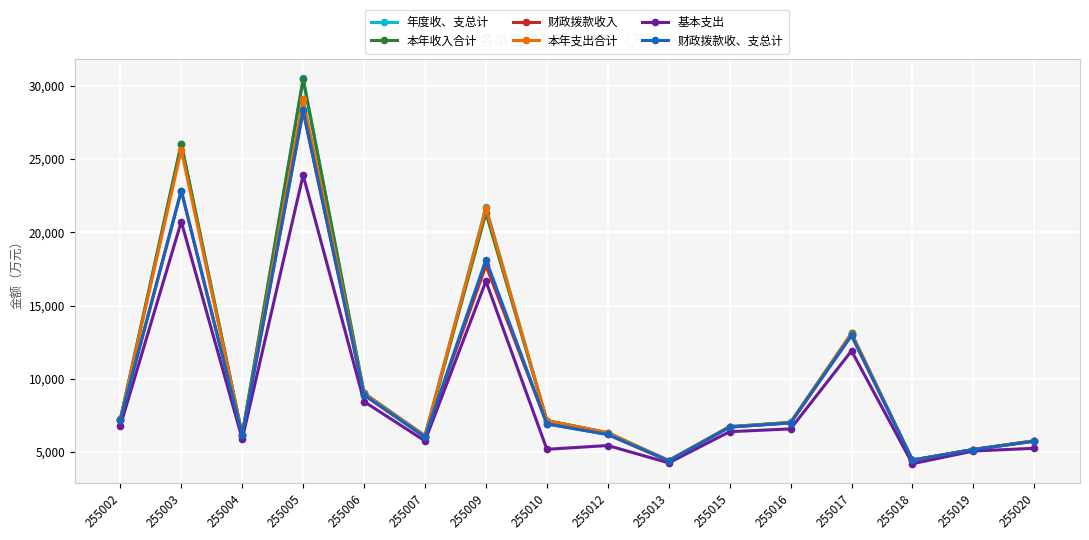

What is the value of the 本年支出合计 point at the 16th from the left?

5765.2